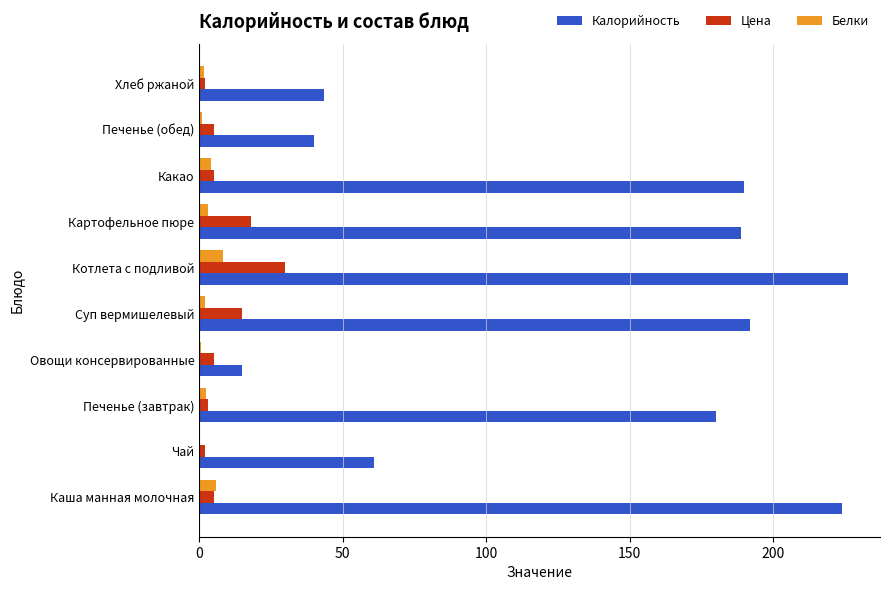

What is the maximum value shown in the chart?

226.0